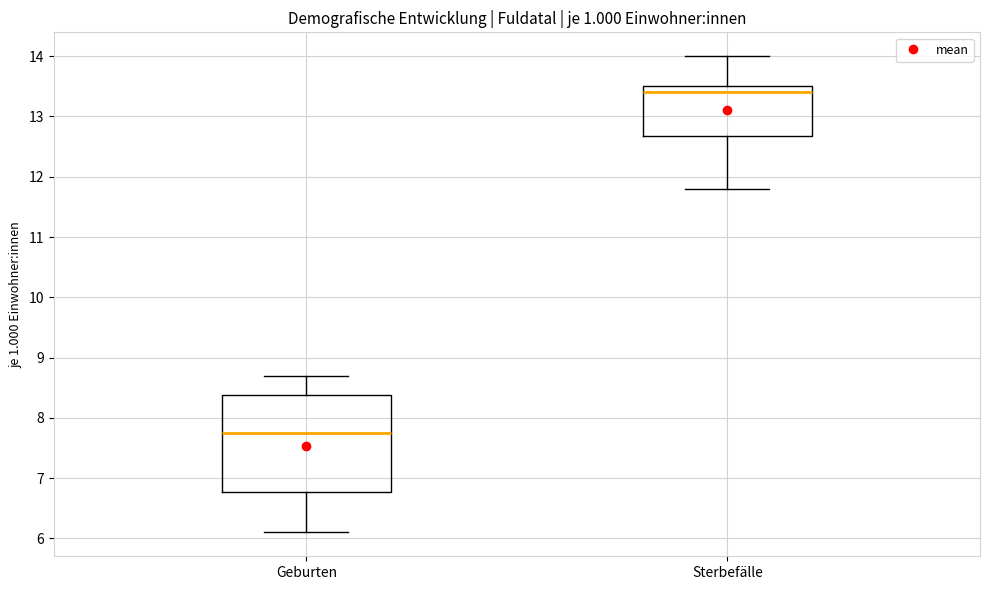

Where is the upper edge of the box for Sterbefälle on the y-axis? The values are not printed on the chart, so give them approximately, as read against the axis.

13.5